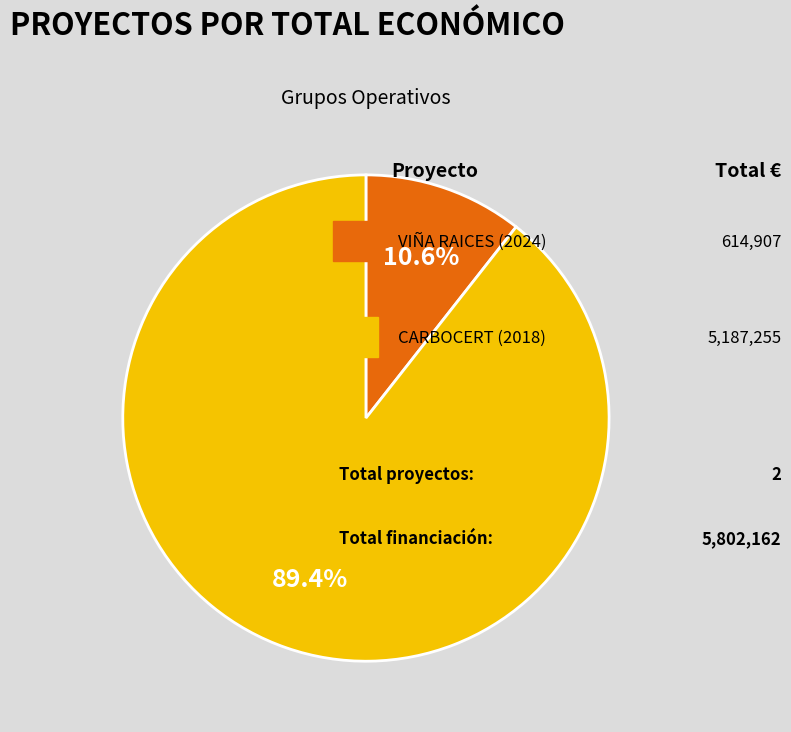

Is there any slice that represents more than half of the pie?

Yes